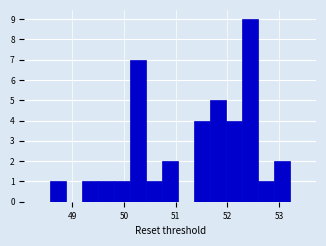

Around what value on the x-axis is the tallest bar? Give the approximate position of its centre, as read against the axis.

52.4